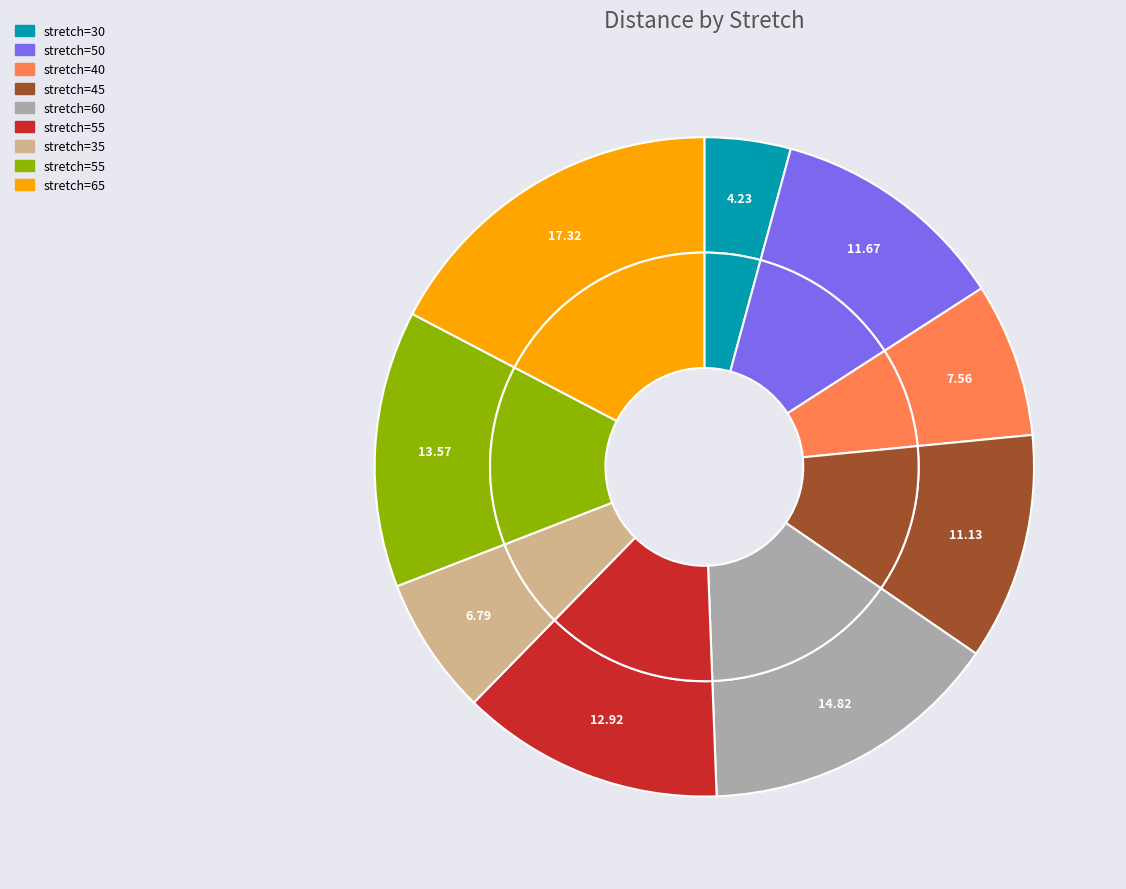

What is the total percentage of 55 and 30?

17.8%